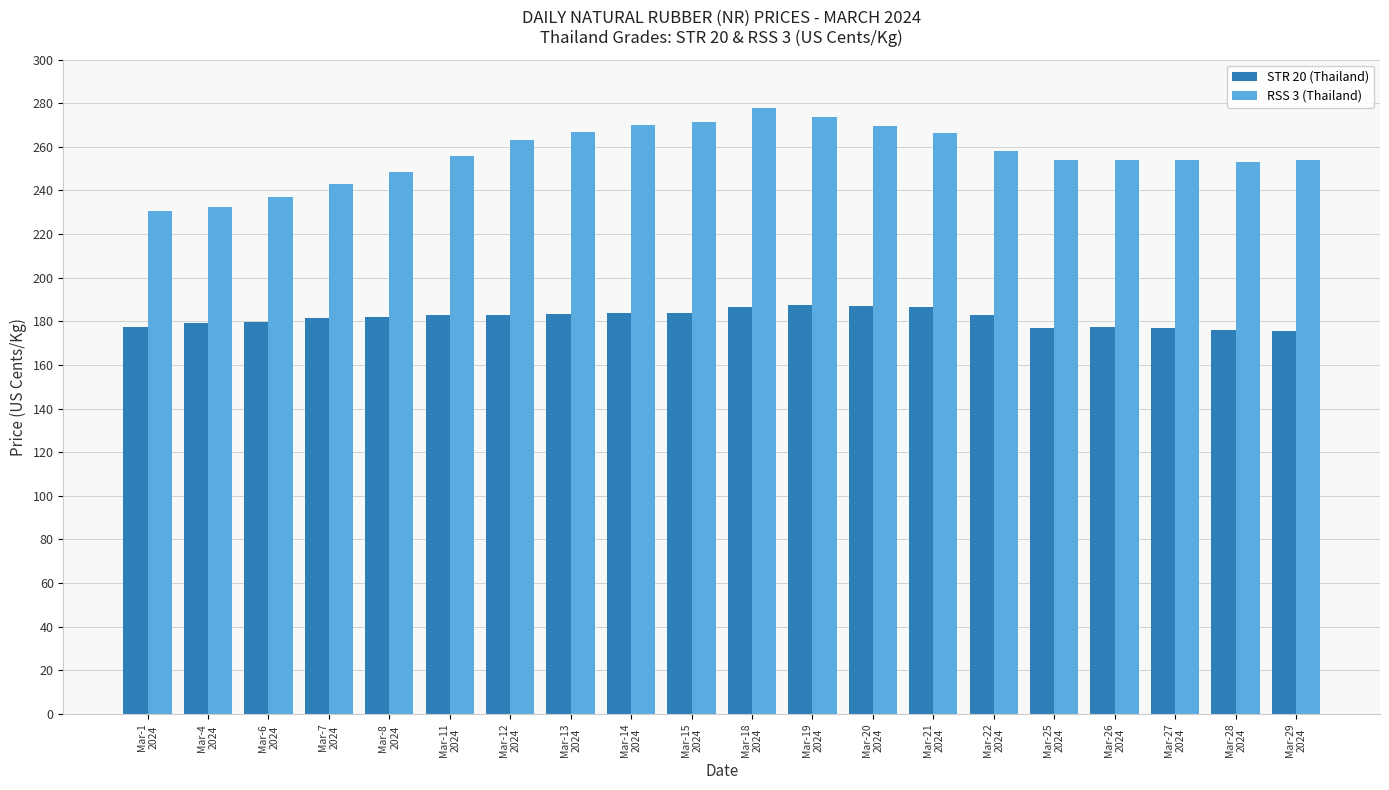

What is the sum of the STR 20 (Thailand) values at Mar-14
2024 and Mar-15
2024?

367.3